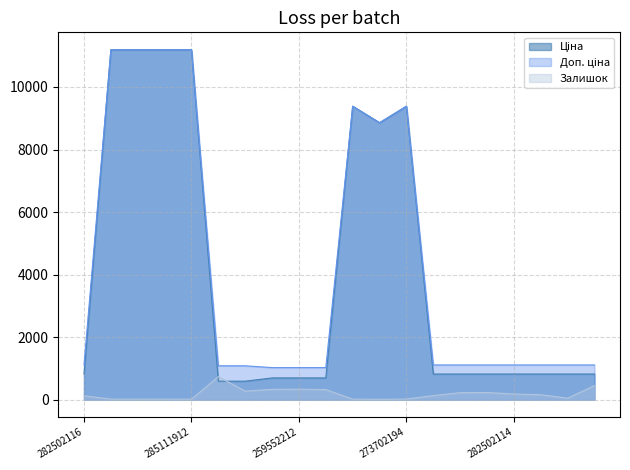

What is the sum of all Ціна values?

82186.1